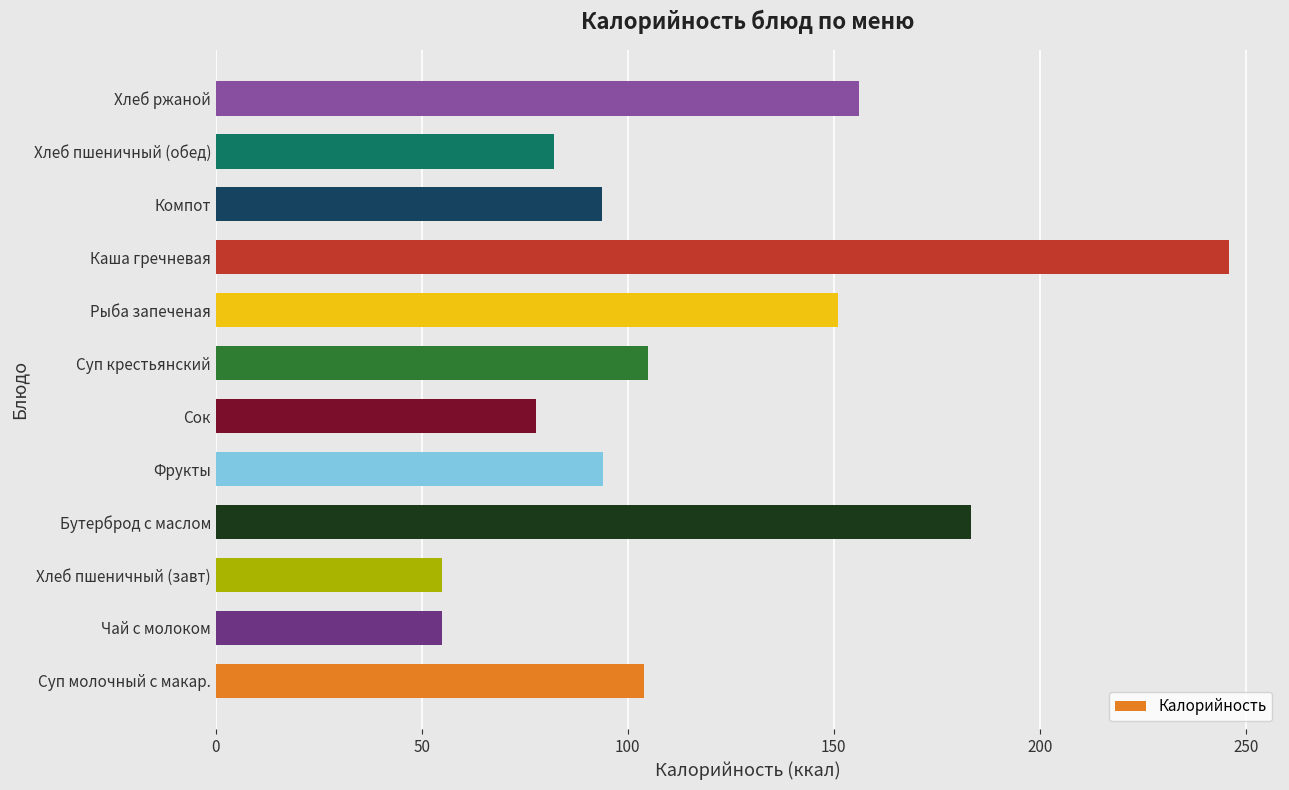

What is the difference between the maximum and second lowest values?

191.0